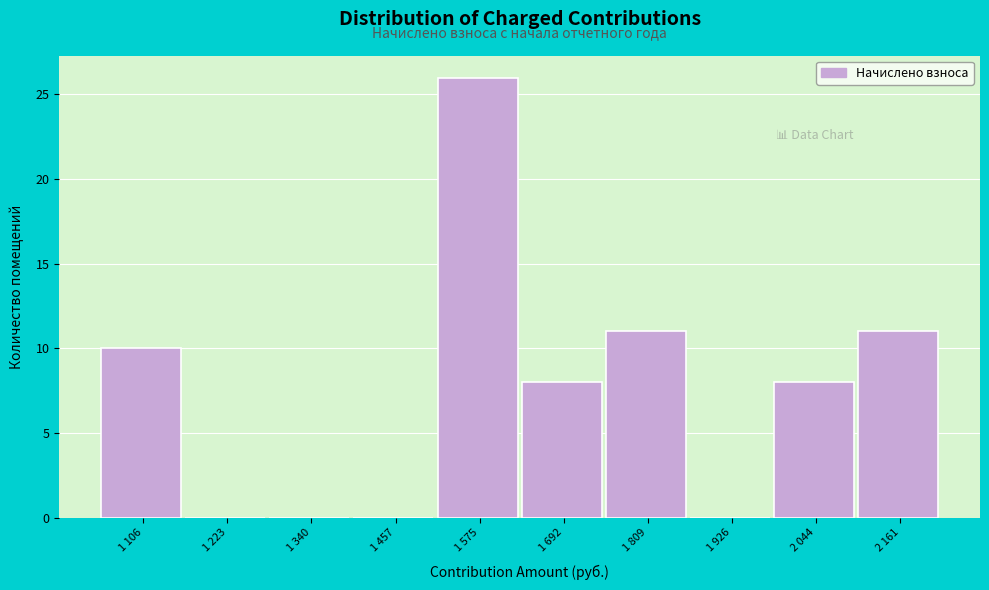

Reading right to left, extract all data points from this chart.

2 161=11	2 044=8	1 926=0	1 809=11	1 692=8	1 575=26	1 457=0	1 340=0	1 223=0	1 106=10